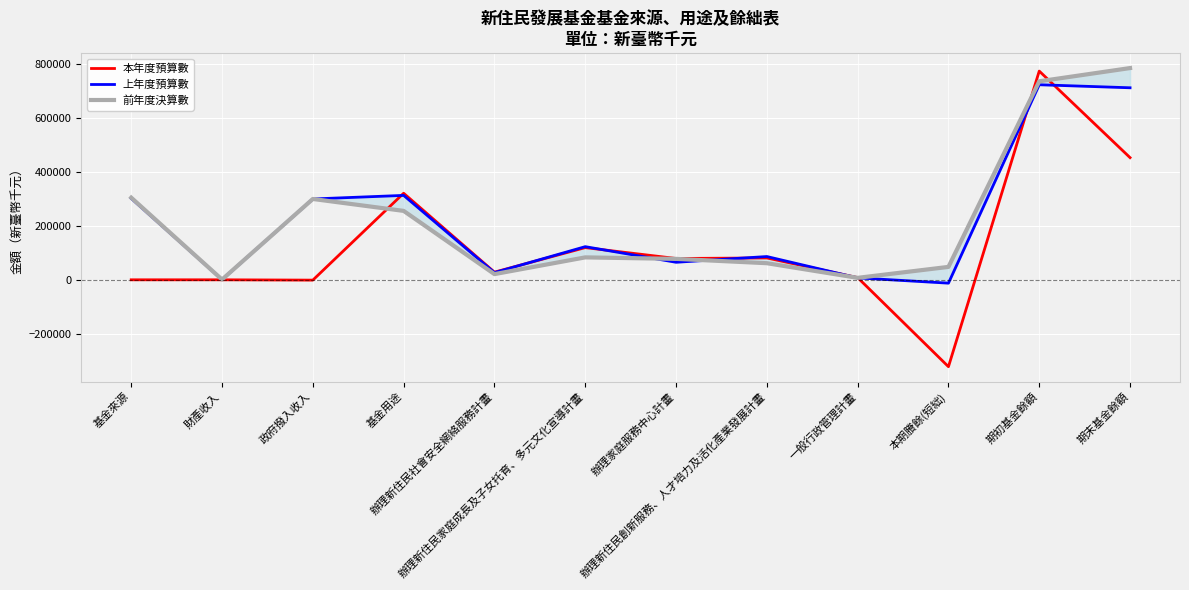

Where is the first local minimum for 前年度決算數?

財產收入